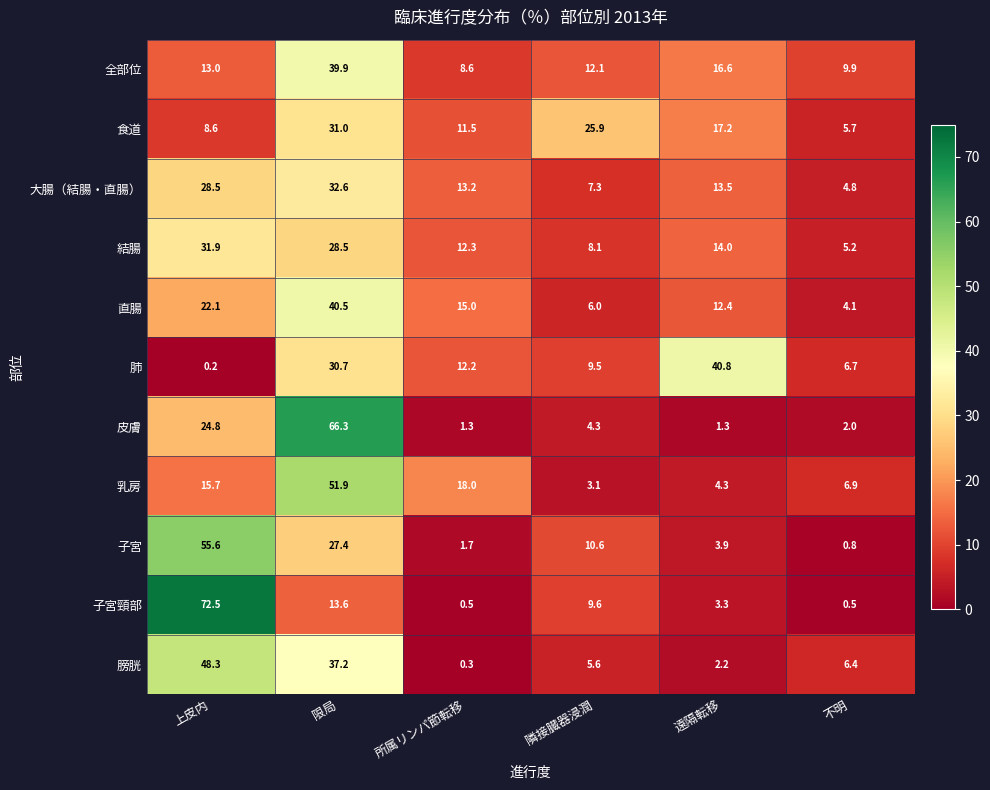

What is the highest value of the 結腸 series?

31.9